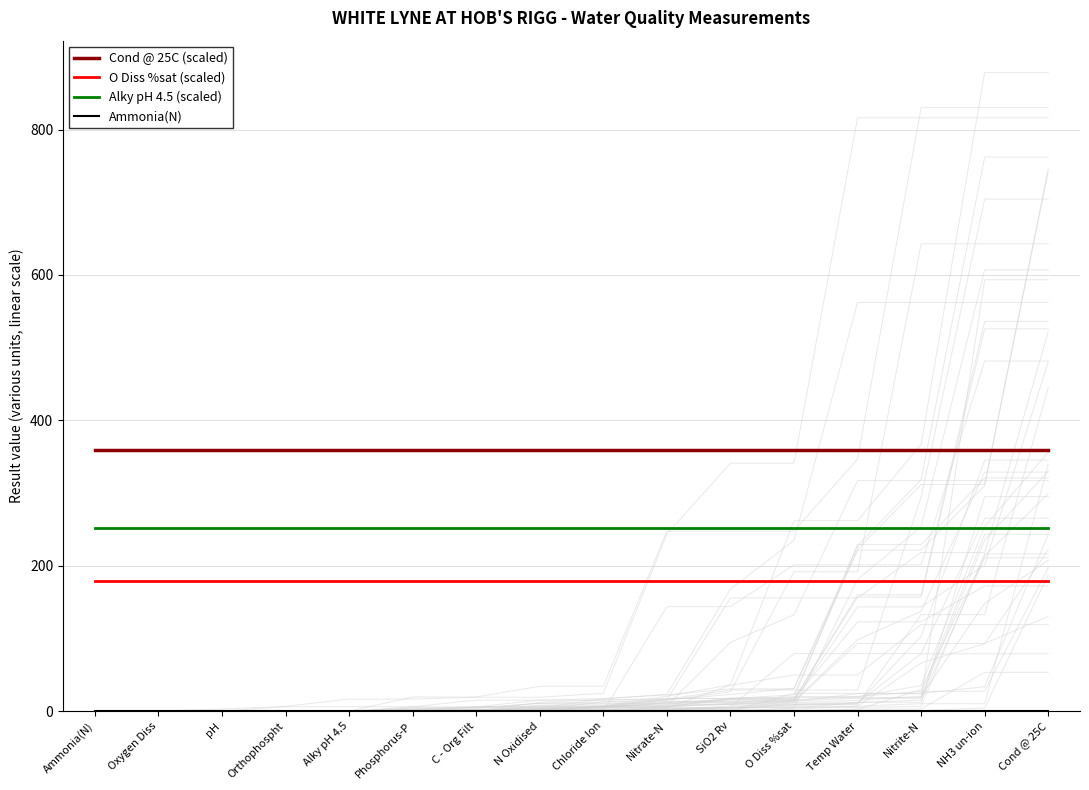

Reading left to right, what are all the values shown in this chart?

Cond @ 25C (scaled): 359.0	359.0	359.0	359.0	359.0	359.0	359.0	359.0	359.0	359.0	359.0	359.0	359.0	359.0	359.0	359.0
O Diss %sat (scaled): 179.5	179.5	179.5	179.5	179.5	179.5	179.5	179.5	179.5	179.5	179.5	179.5	179.5	179.5	179.5	179.5
Alky pH 4.5 (scaled): 251.3	251.3	251.3	251.3	251.3	251.3	251.3	251.3	251.3	251.3	251.3	251.3	251.3	251.3	251.3	251.3
Ammonia(N): 0.0	0.0	0.0	0.0	0.0	0.0	0.0	0.0	0.0	0.0	0.0	0.0	0.0	0.0	0.0	0.0